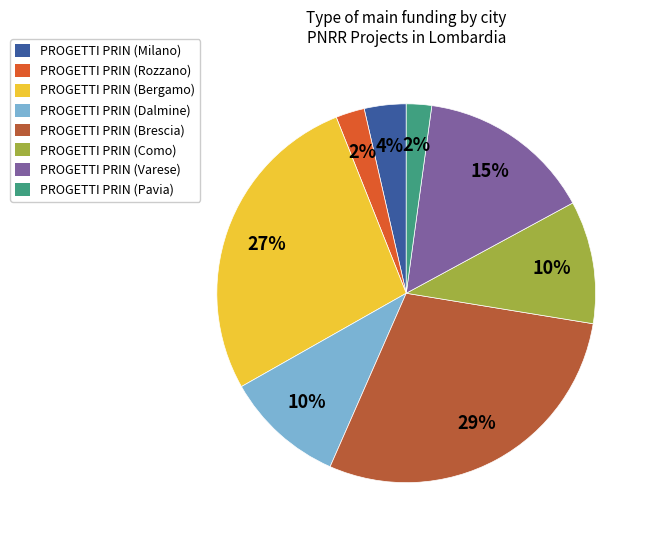

The PROGETTI PRIN (Rozzano) slice represents 14% of the pie. True or false?

False